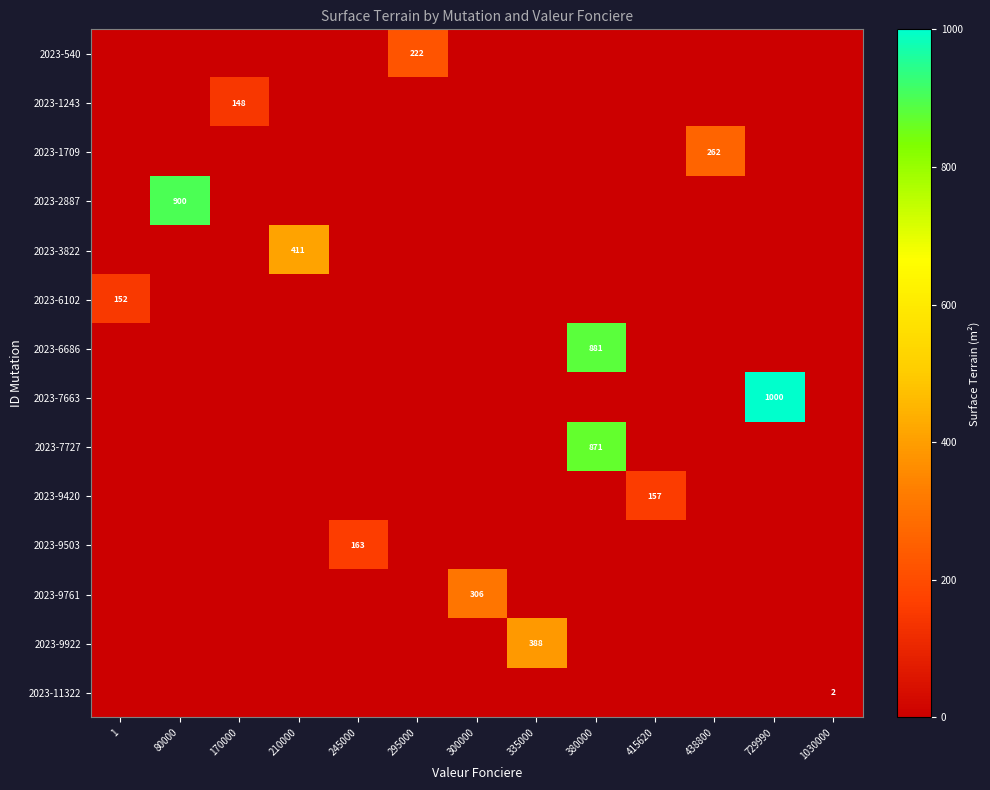

What is the difference between the highest and lowest values at 210000?

411